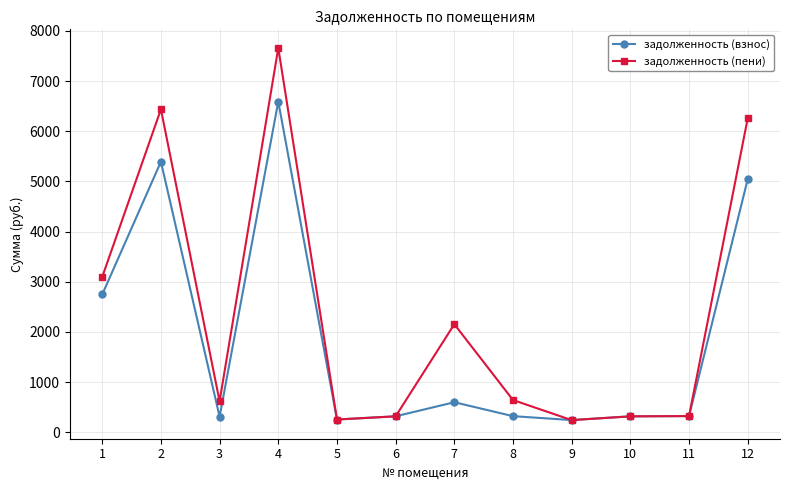

List the series in order of their overall mean, highest first.

задолженность (пени), задолженность (взнос)